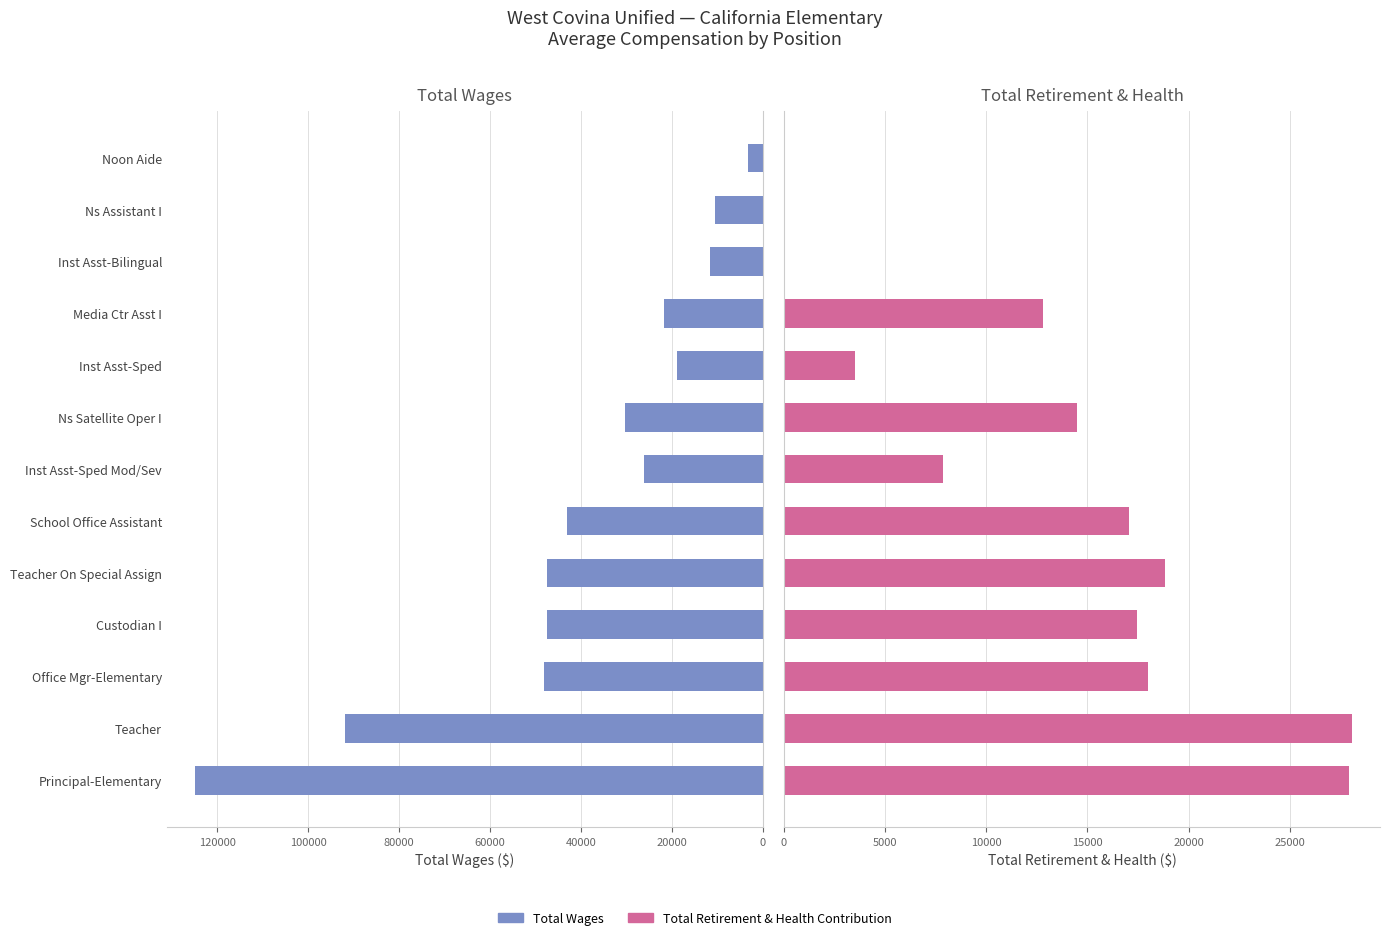

What value does the Total Wages series have at Office Mgr-Elementary?

48074.0